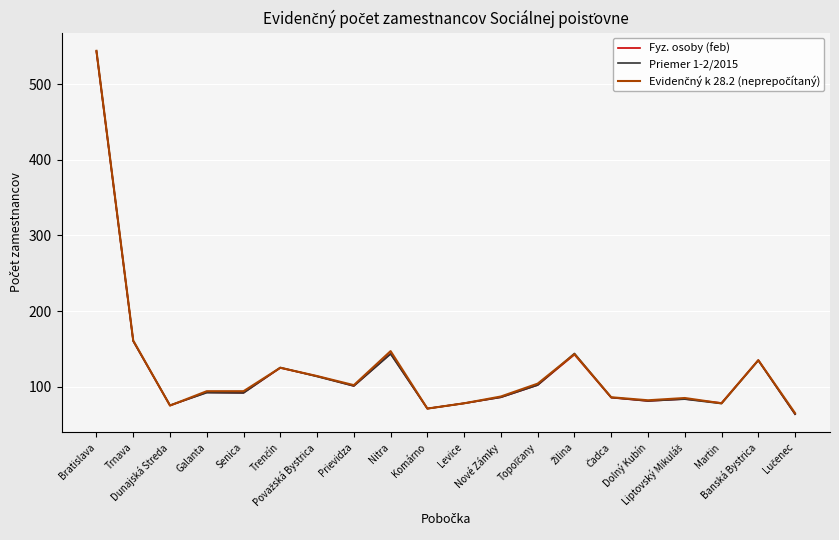

At which category does Fyz. osoby (feb) reach its first local valley?

Dunajská Streda